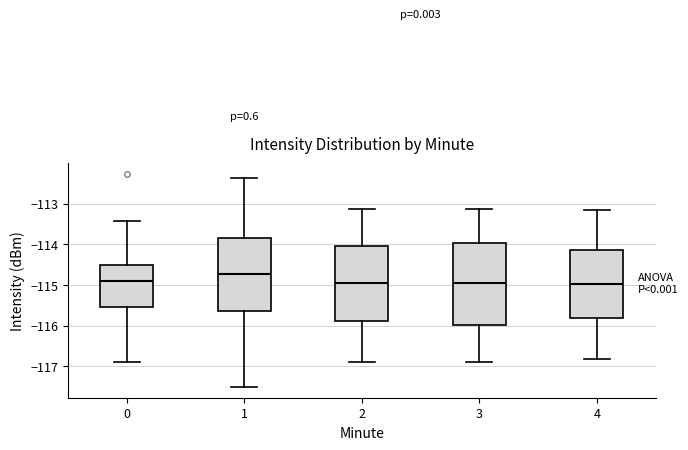

Which box is the tallest, from its lower edge to its upper edge?

3